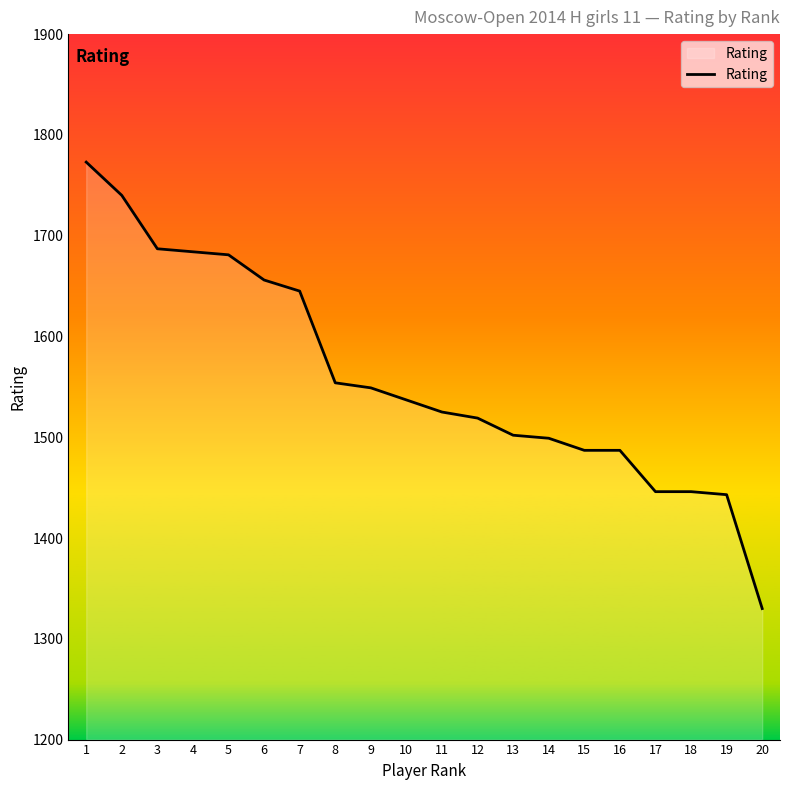

The value at 17 is 1446. True or false?

True